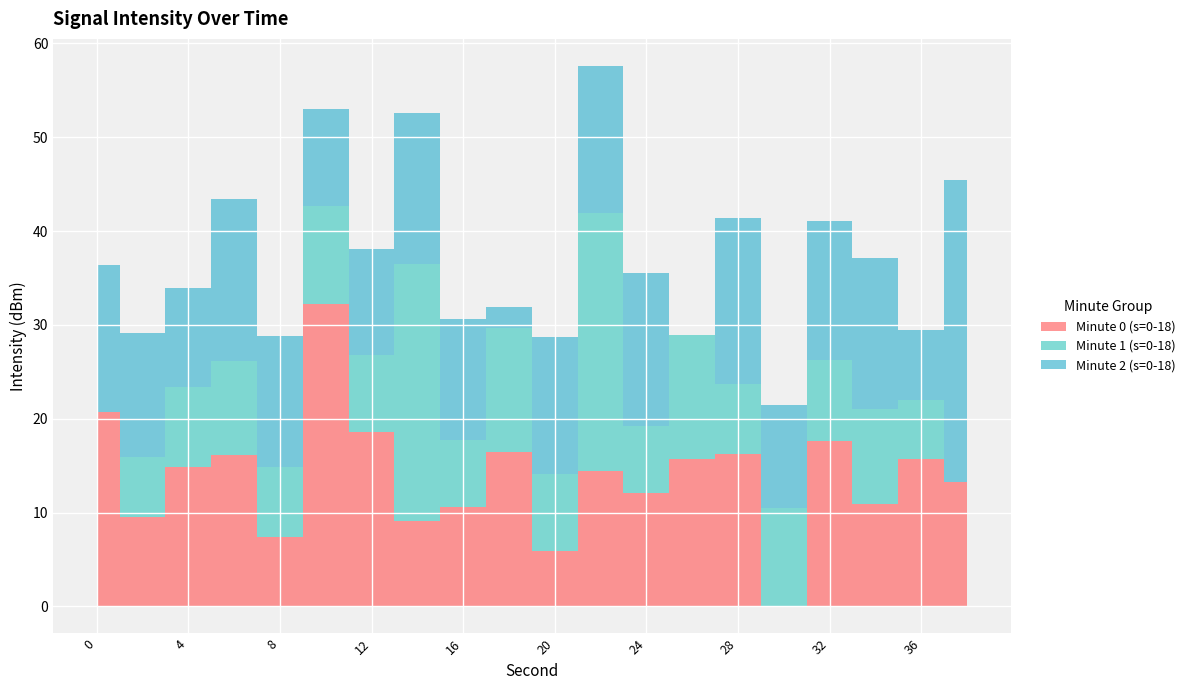

True or false: Minute 0 (s=0-18) and Minute 1 (s=0-18) cross at least once.

True